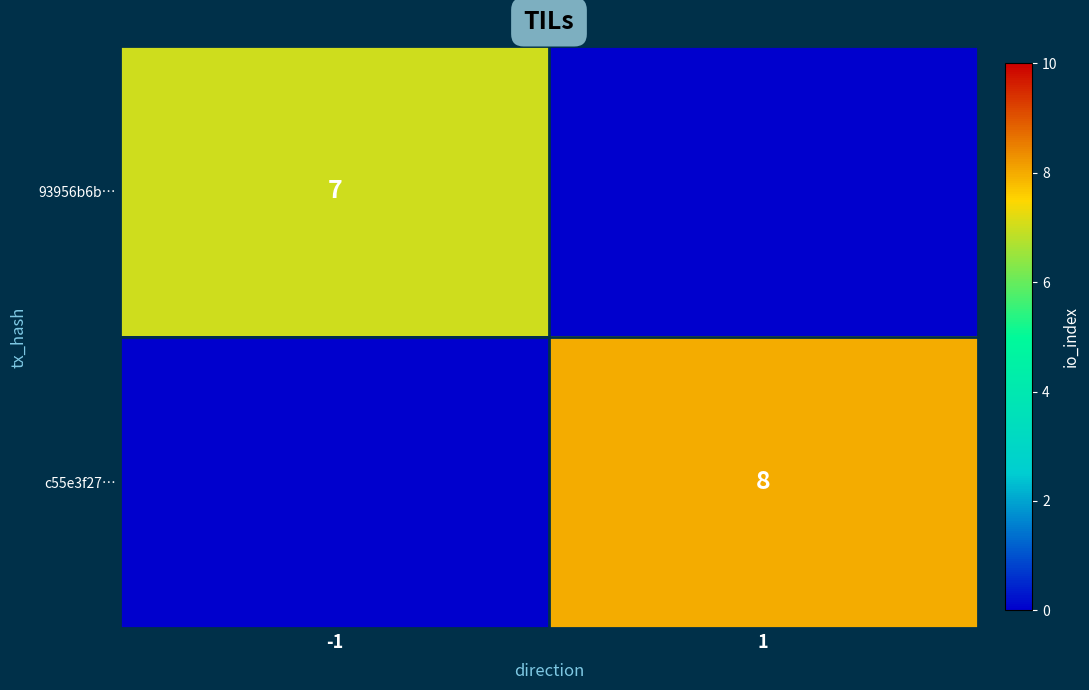

True or false: 93956b6b… has a value of 10 at -1.

False